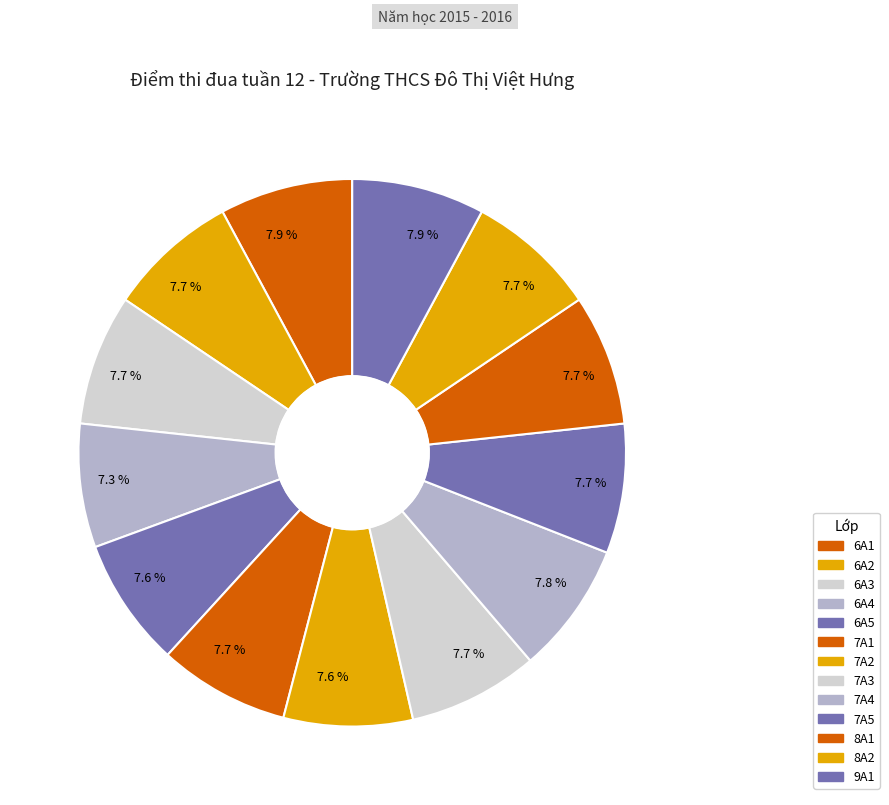

How many segments does this pie chart have?

13